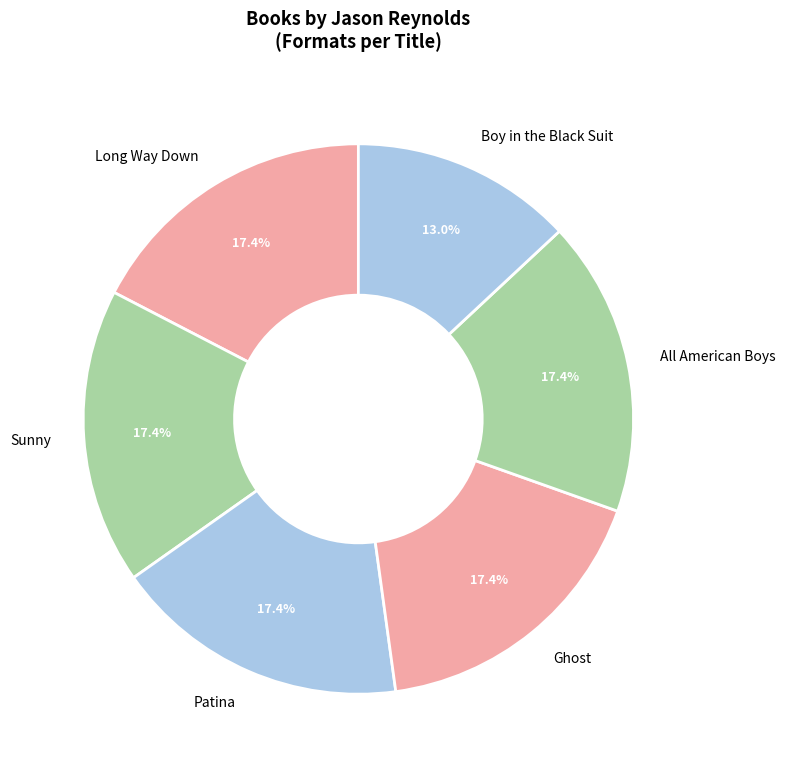

The Ghost slice represents 24% of the pie. True or false?

False